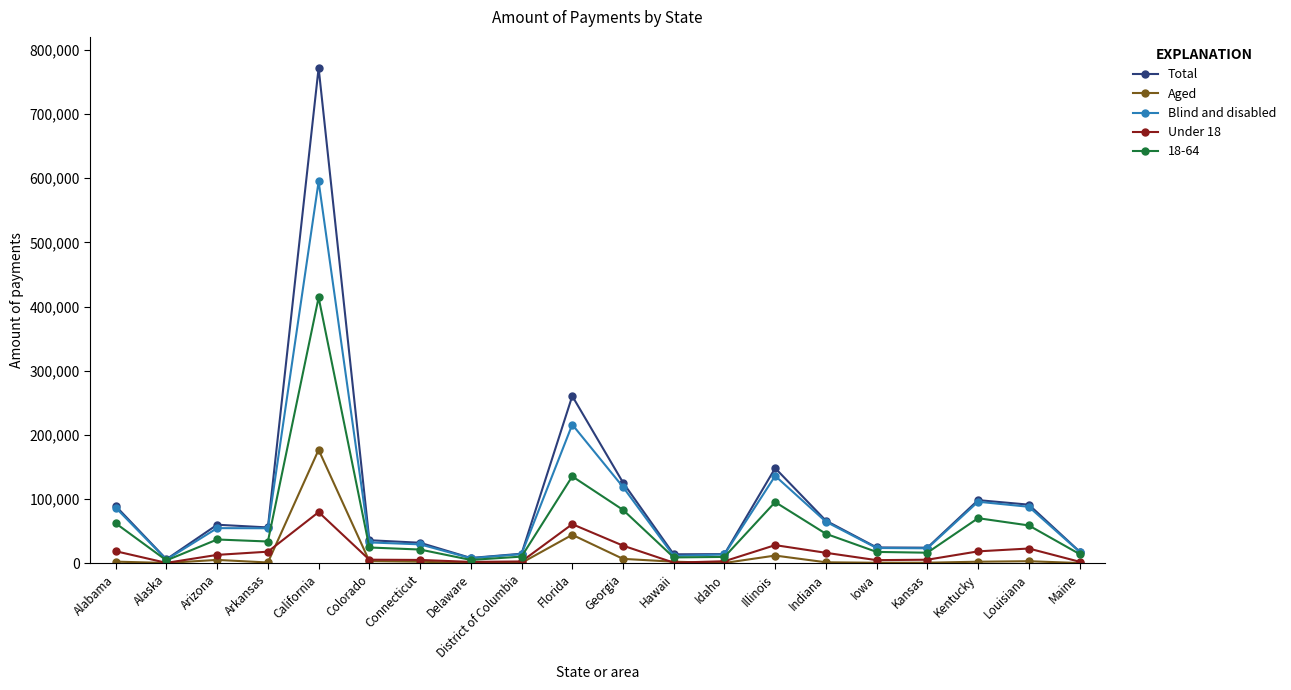

The Aged series shows 12084 at Illinois. True or false?

True